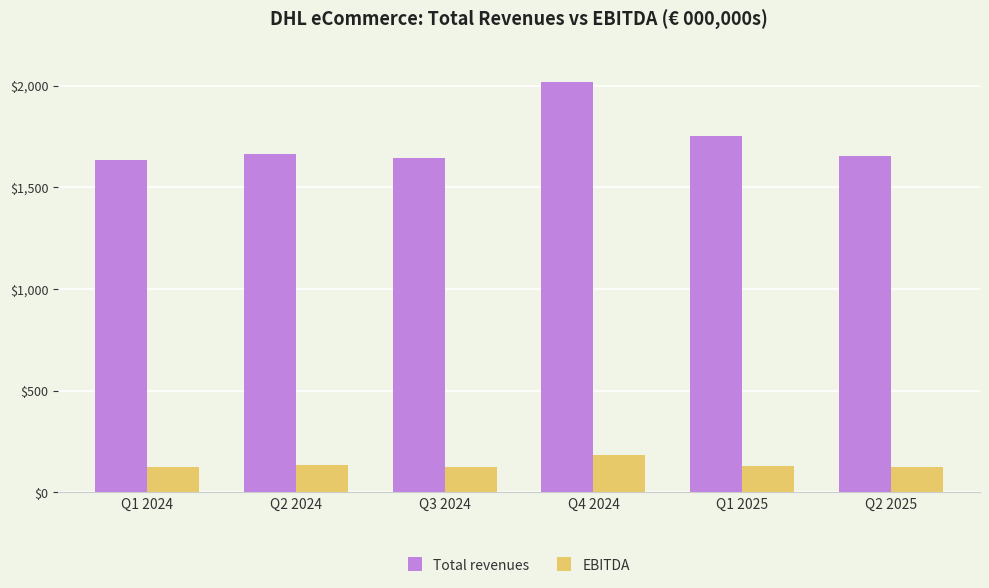

What is the value of the EBITDA bar at the 5th from the left?

131.4